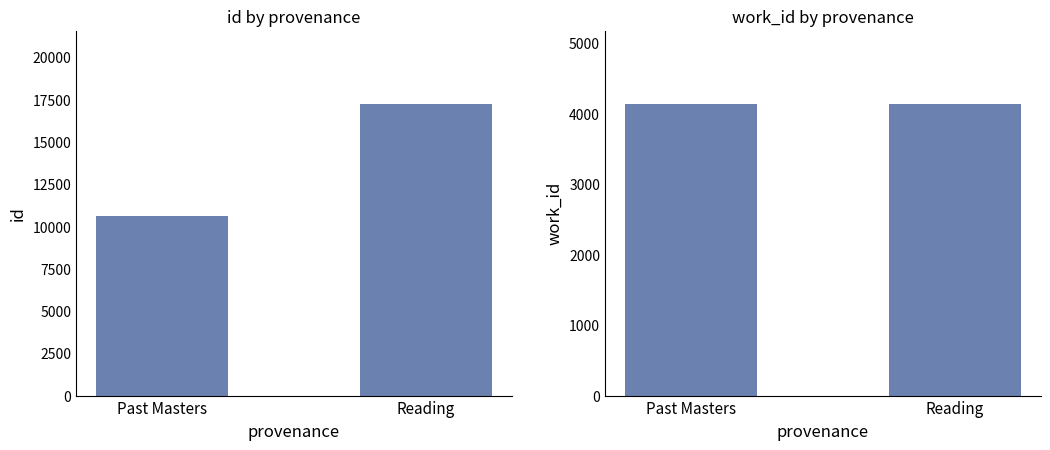

What are all the series names shown in the legend?

id, work_id